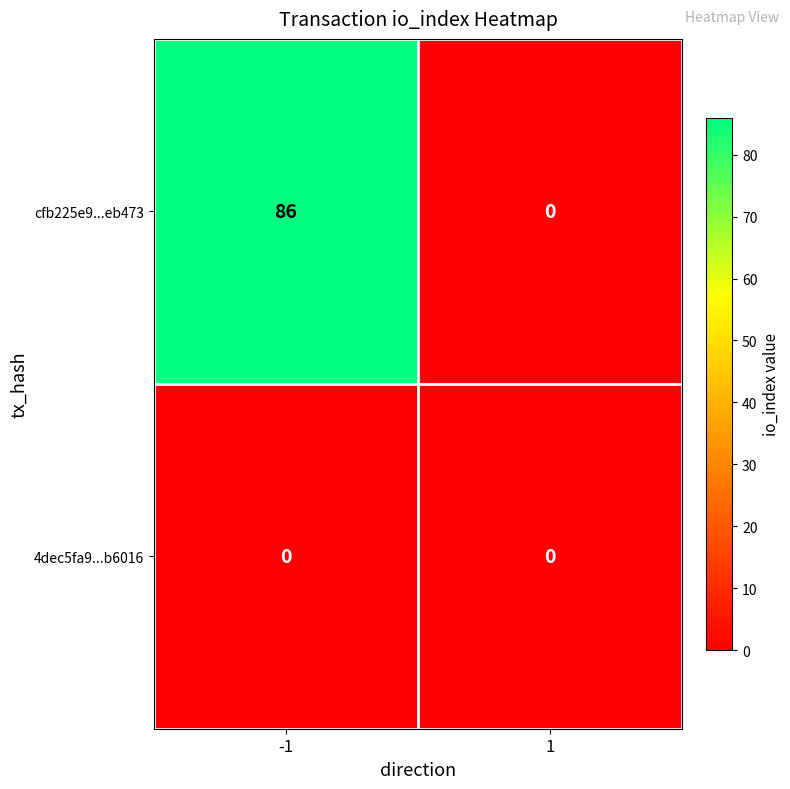

What is the total value across all series at -1?

86